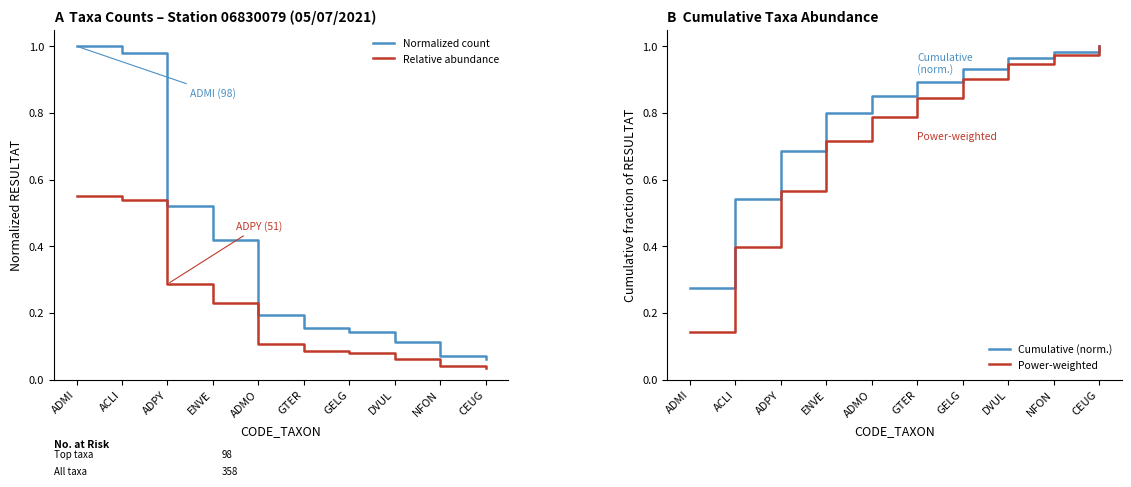

Between ADMO and CEUG, which is larger?

ADMO